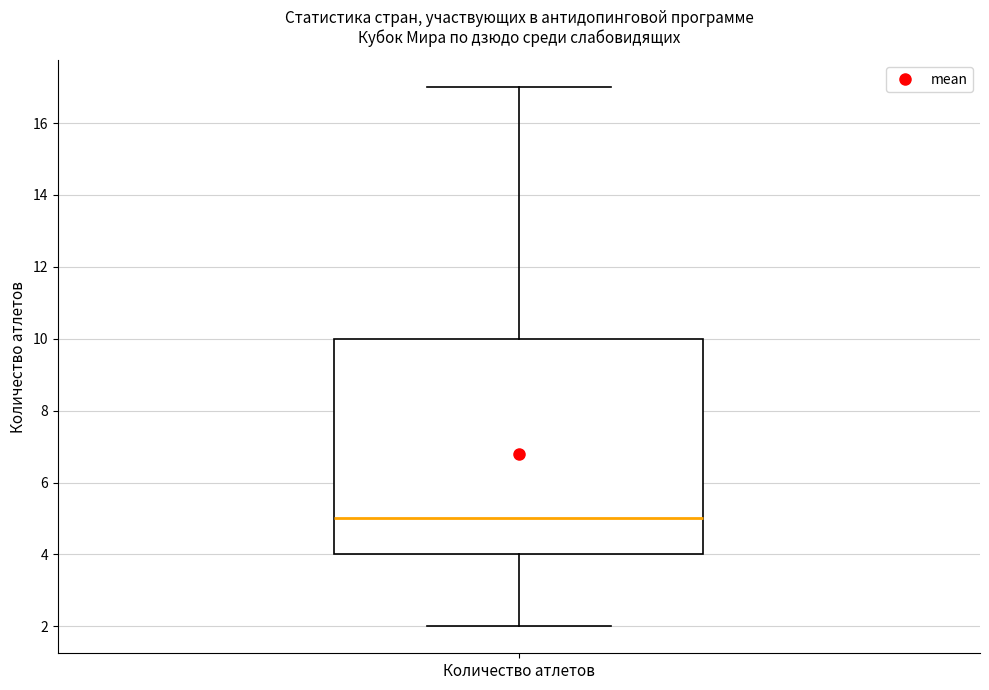

Read this box plot against the y-axis: the position of the median line, the range covered by the box, and the ends of both whiskers. The values are not printed on the chart, so give them approximately, as read against the axis.

median 5, box 4 to 10, whiskers 2 to 17